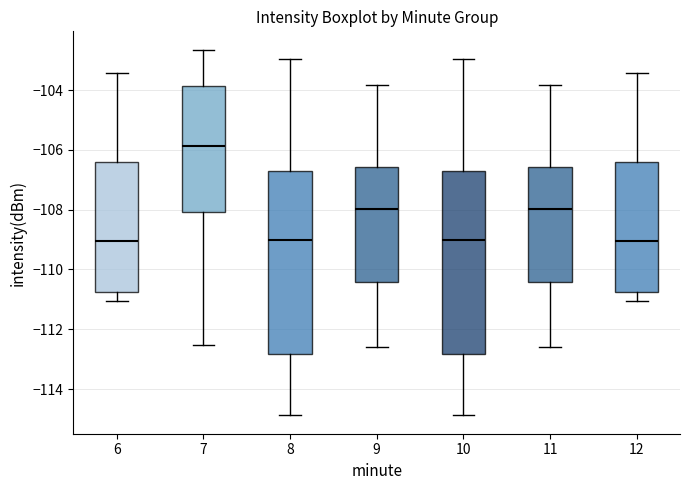

Which box's median line is the highest?

7